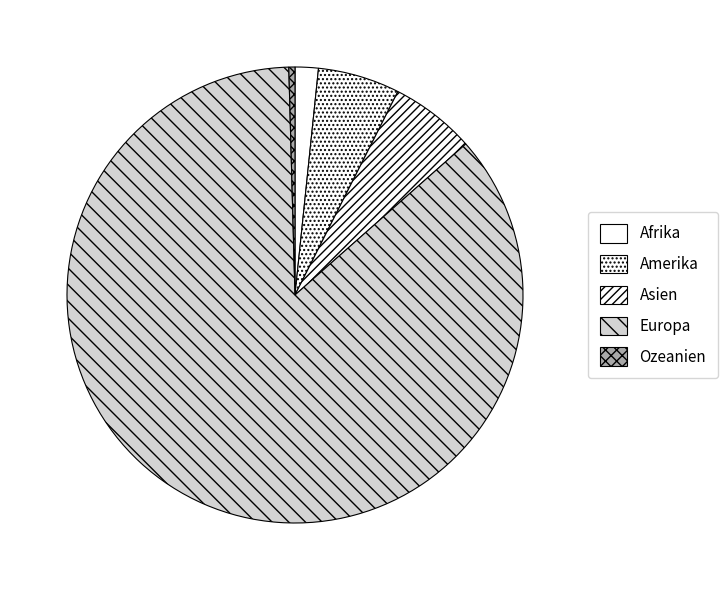

The Amerika slice represents 18% of the pie. True or false?

False